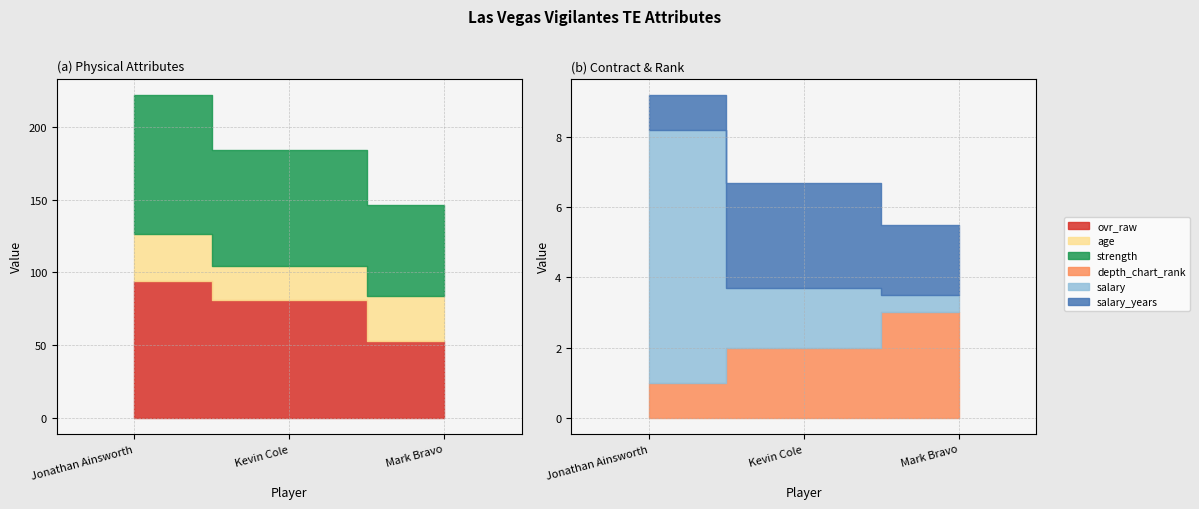

List the series in order of their peak value, lowest first.

depth_chart_rank, salary_years, salary, age, ovr_raw, strength